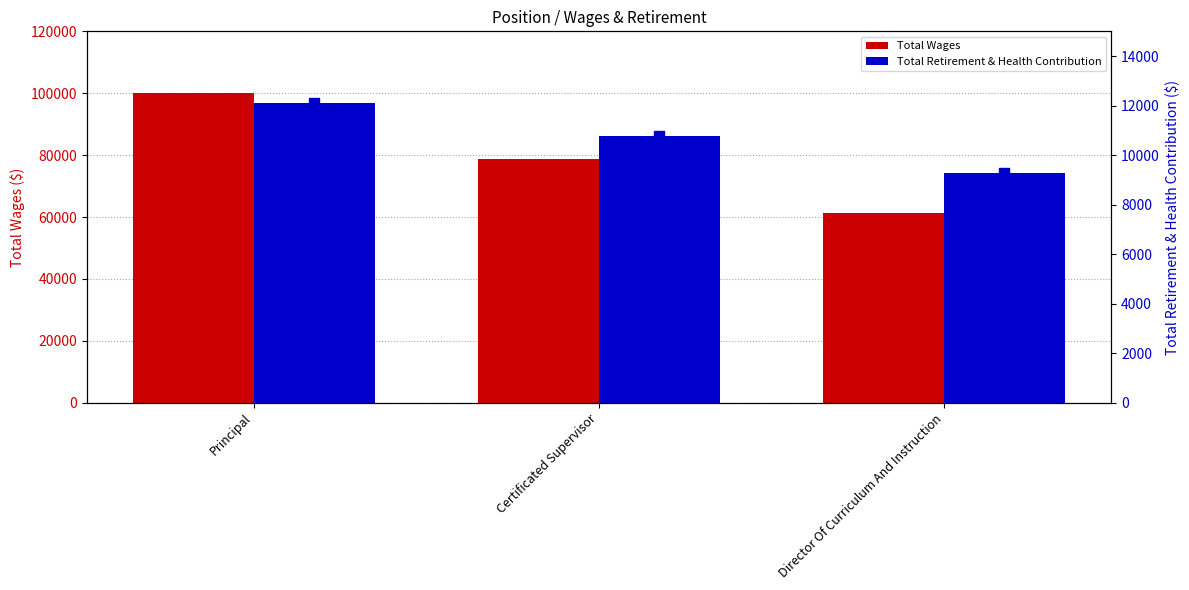

Is the value of Total Retirement & Health Contribution at Director Of Curriculum And Instruction greater than the value of Total Wages at Certificated Supervisor?

No